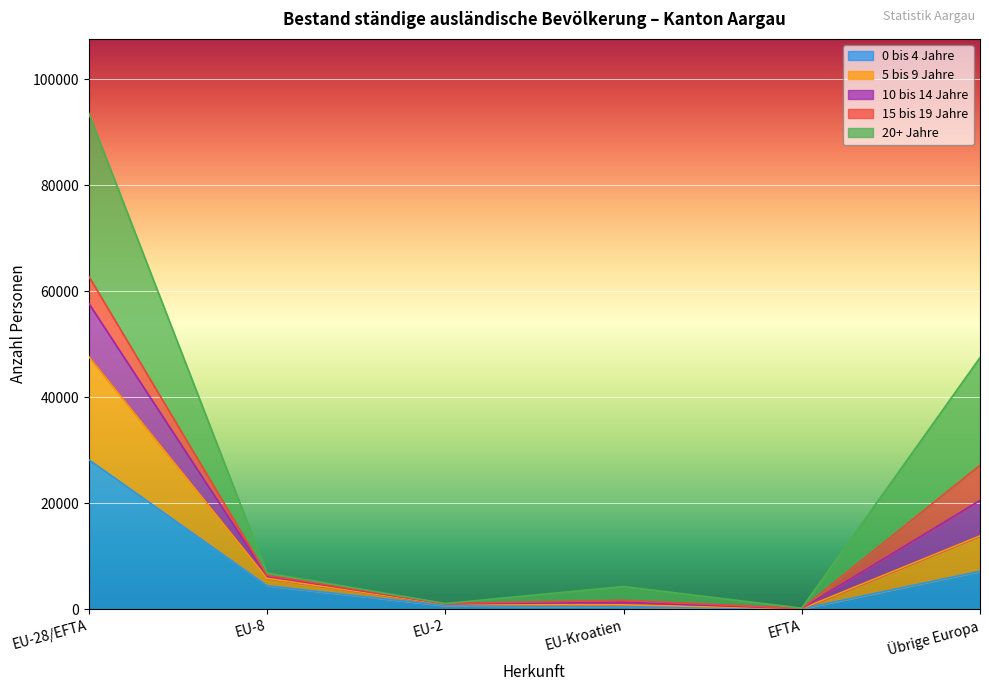

True or false: 0 bis 4 Jahre and 5 bis 9 Jahre intersect in this chart.

False